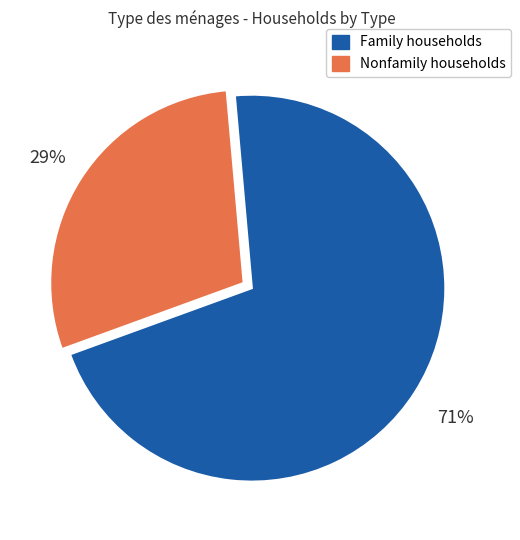

The Nonfamily households slice represents 22% of the pie. True or false?

False